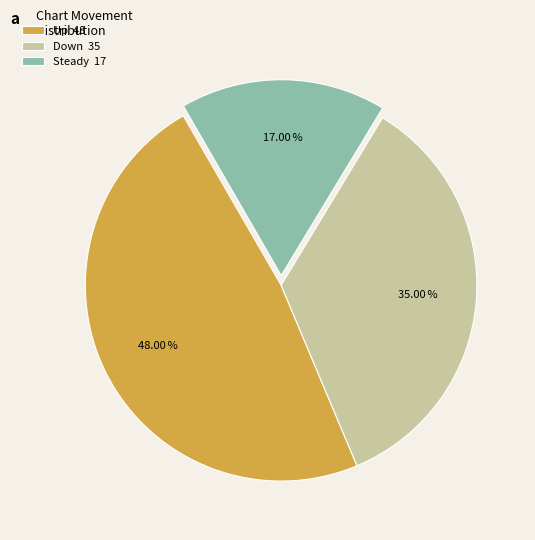

What is the ratio of the value at Steady 17 to the value at Up 48?

0.4